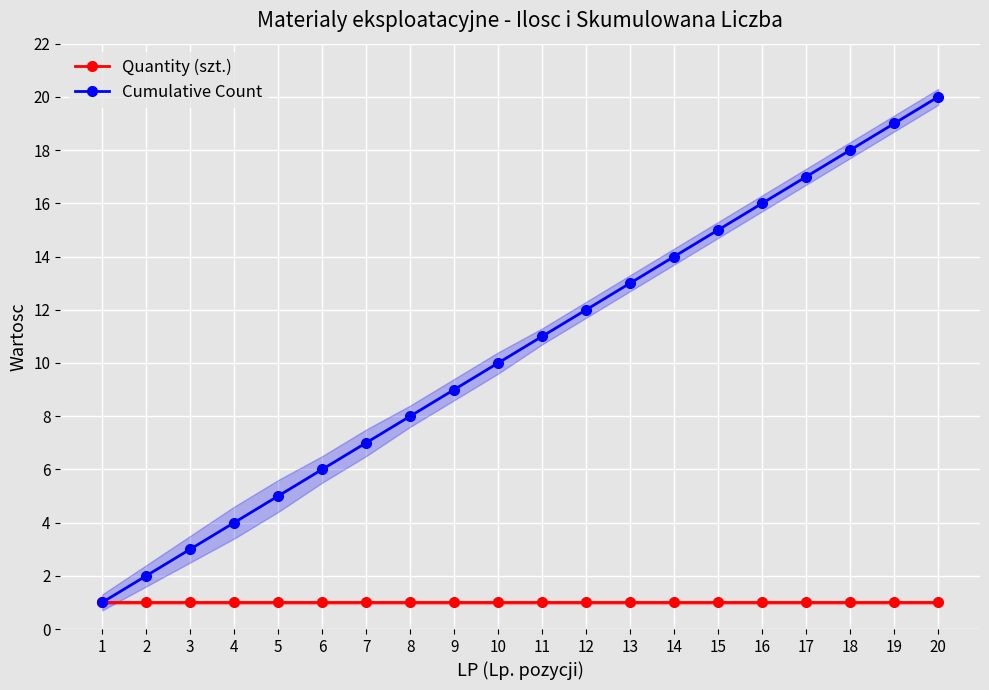

Is it true that Quantity (szt.) equals 1 at 10?

True